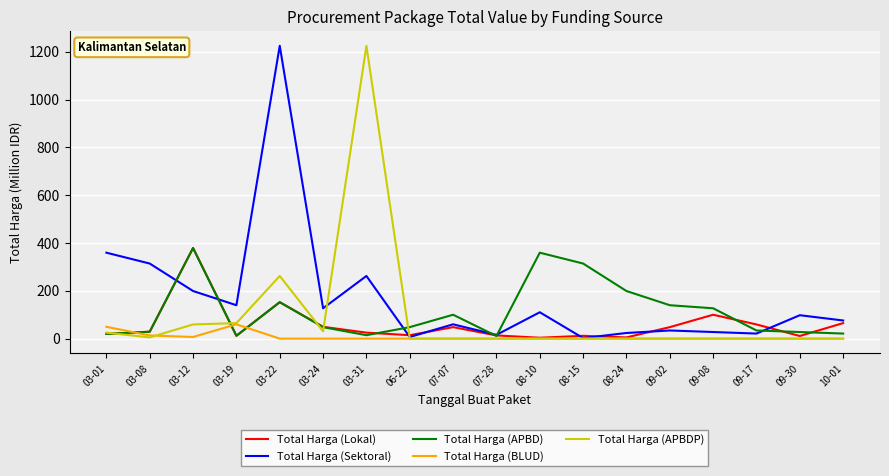

Where is the first local maximum for Total Harga (APBD)?

03-12